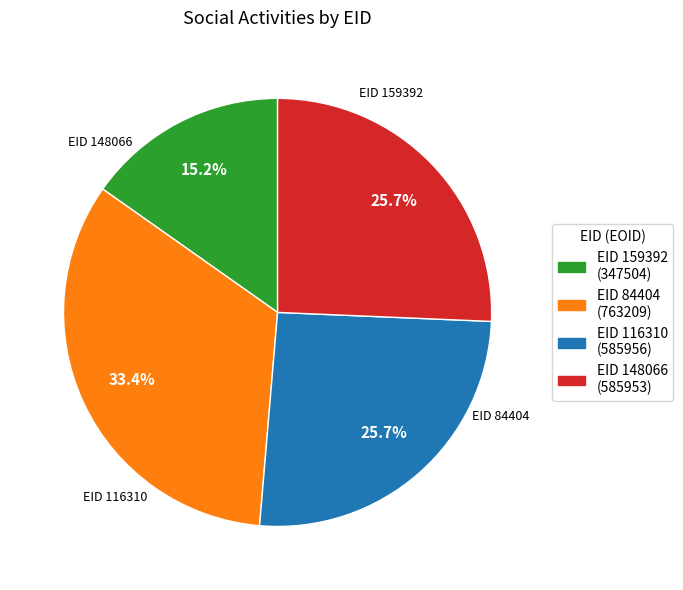

Rank the categories by value from lowest to highest.

159392, 148066, 116310, 84404